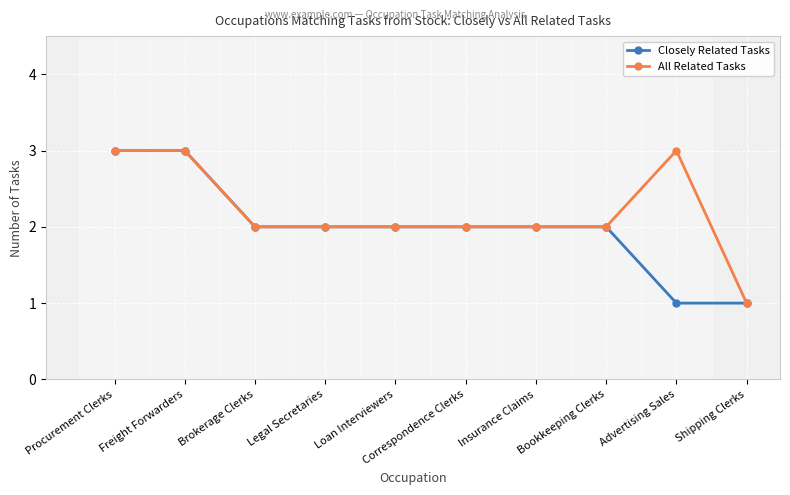

Is the value of All Related Tasks at Legal Secretaries greater than the value of Closely Related Tasks at Freight Forwarders?

No